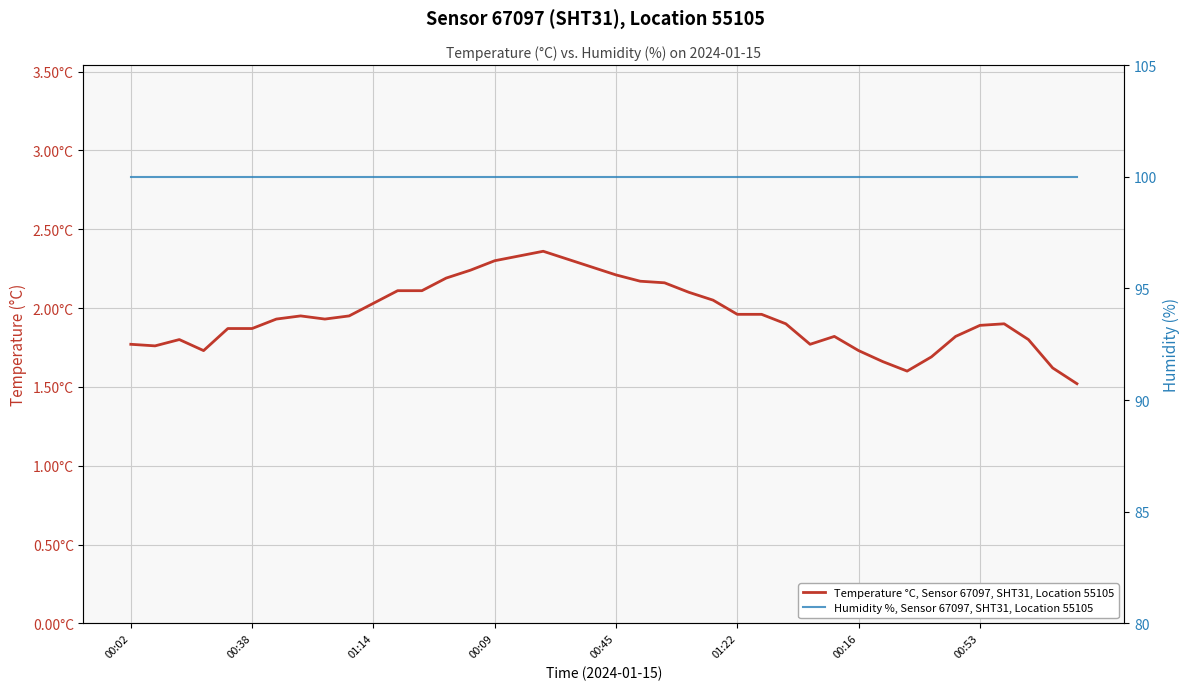

What are all the series names shown in the legend?

Temperature °C, Sensor 67097, SHT31, Location 55105, Humidity %, Sensor 67097, SHT31, Location 55105